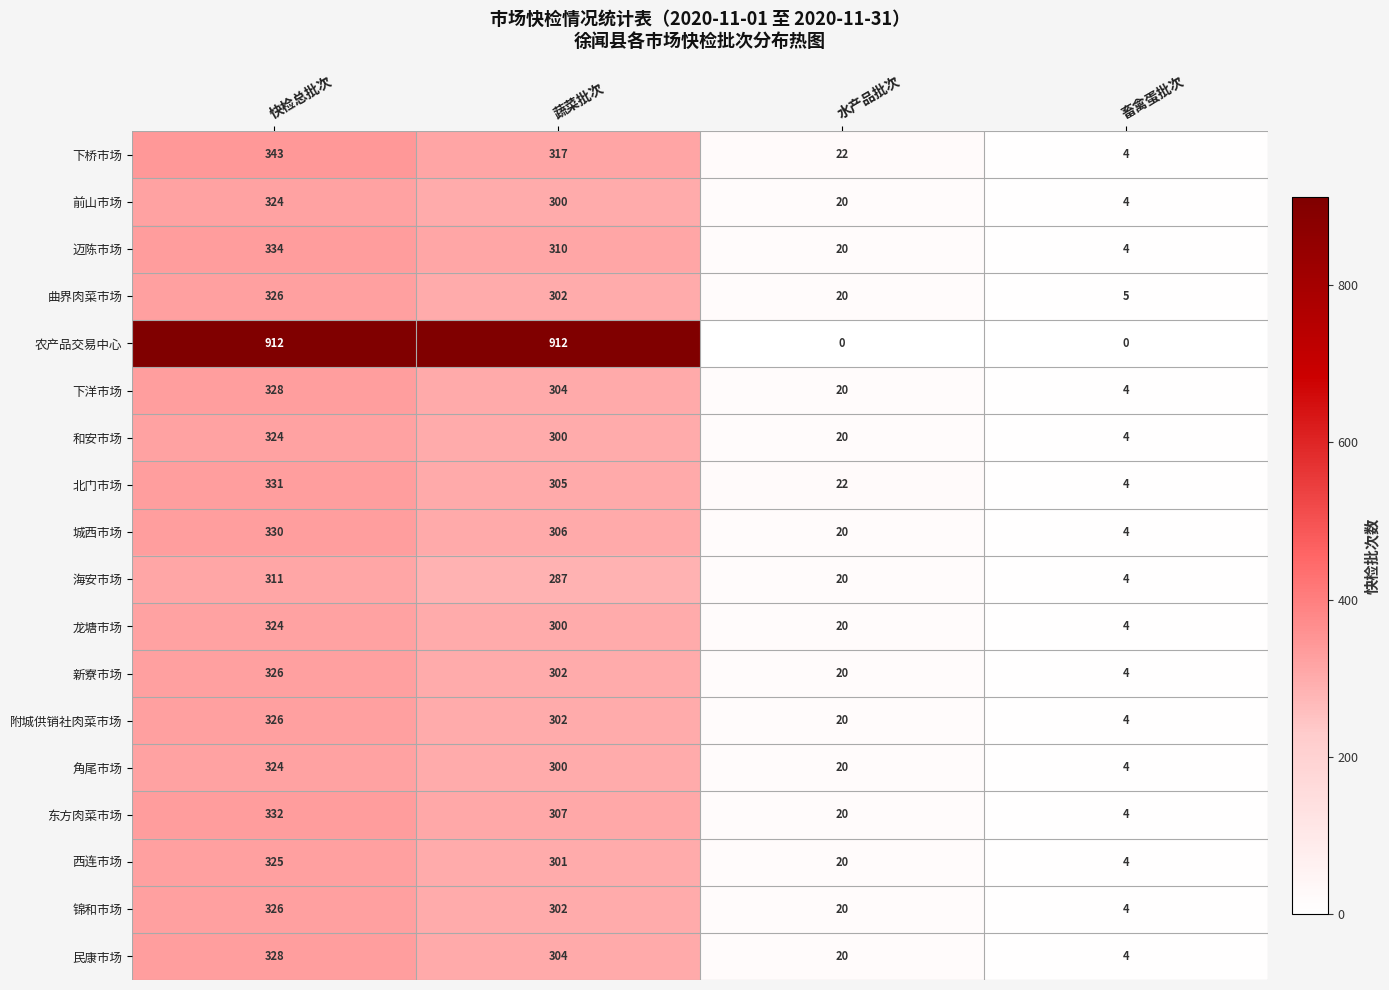

At which label does 附城供销社肉菜市场 first exceed 302?

快检总批次